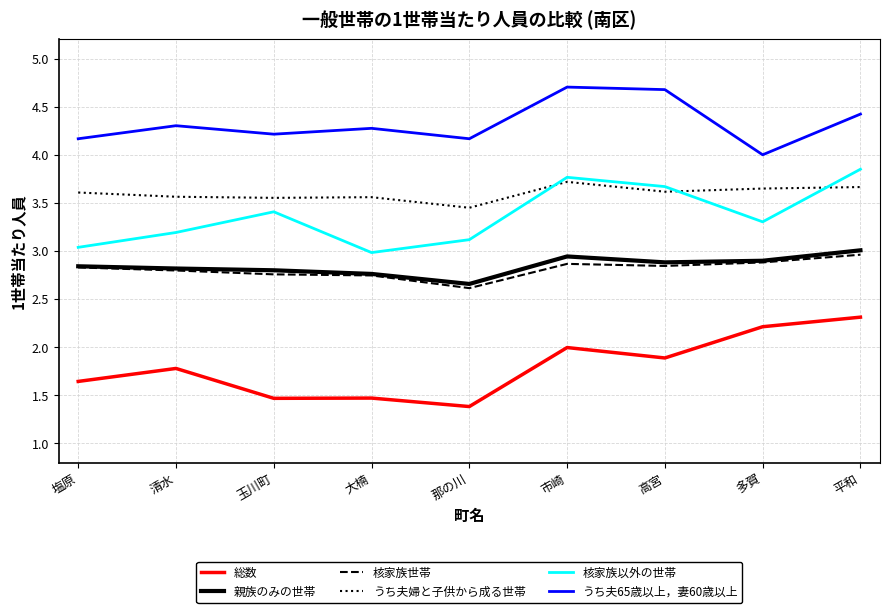

What is the approximate value of うち夫65歳以上，妻60歳以上 at 清水?

4.3